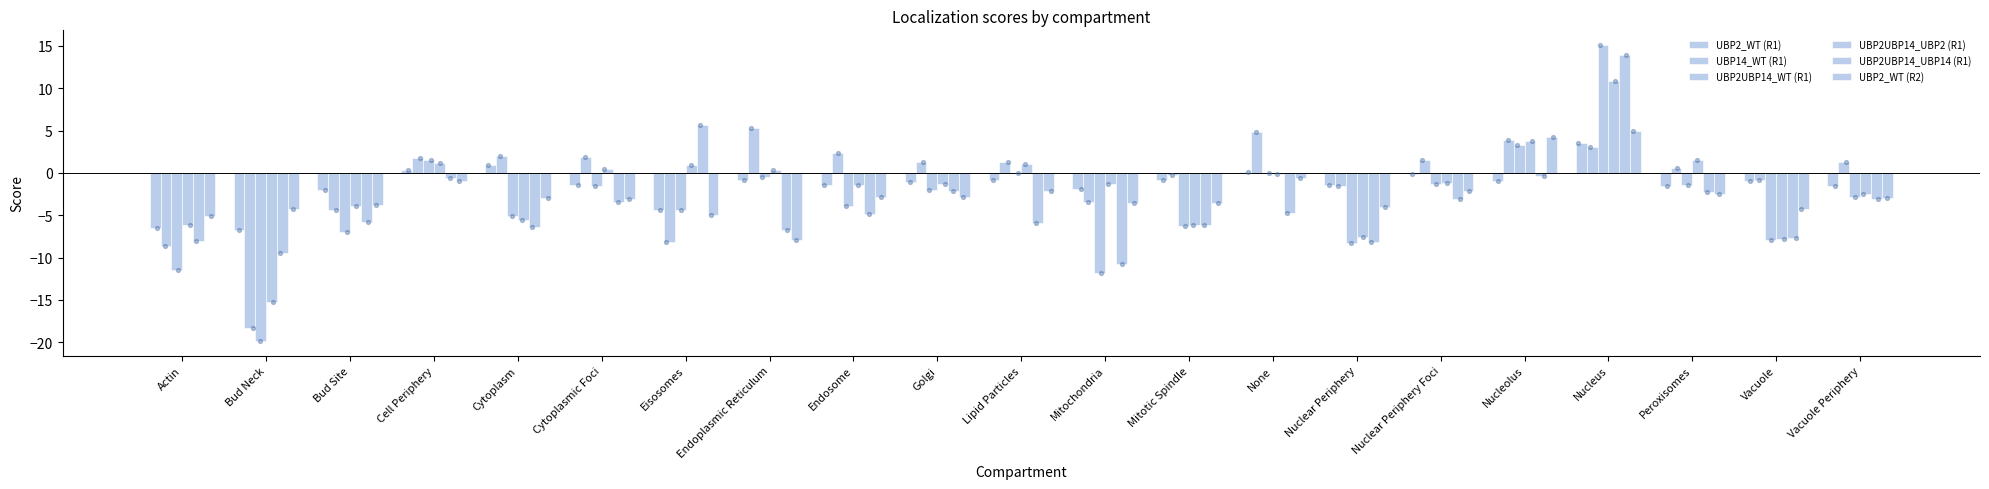

Which series reaches the maximum Y coordinate?

UBP2UBP14_WT (R1)